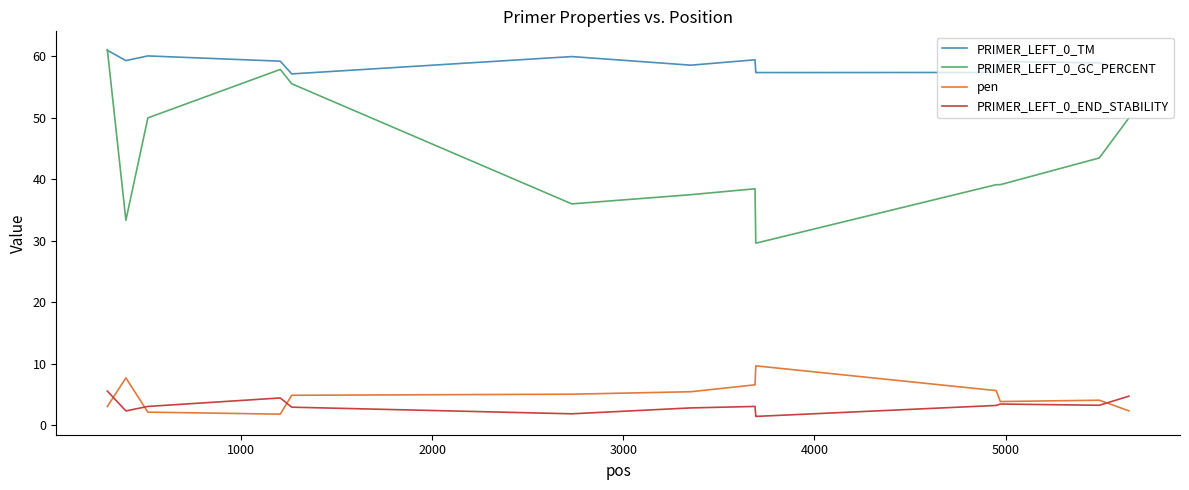

How many lines are shown in the chart?

4